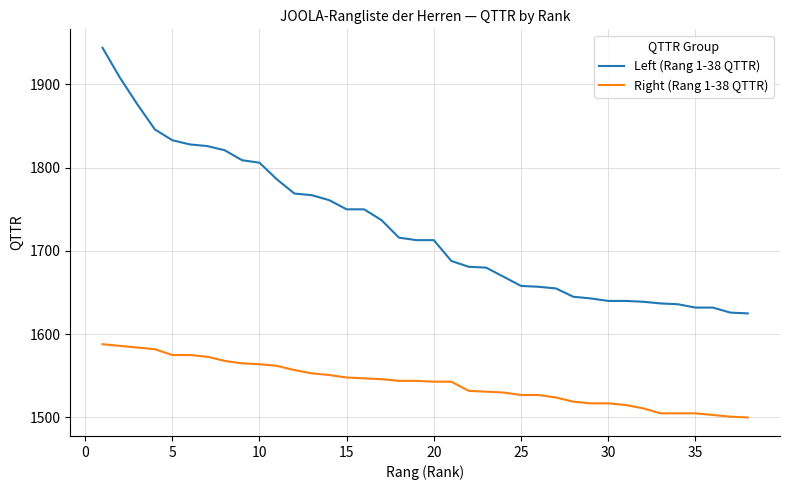

How many lines are shown in the chart?

2